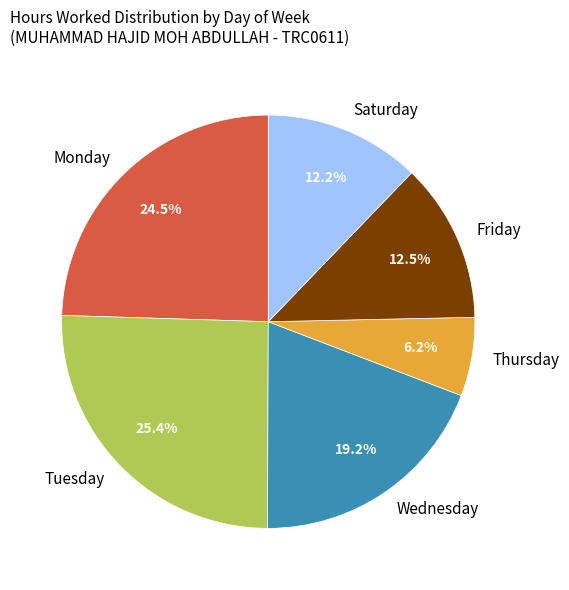

What is the smallest slice in the pie chart?

Thursday